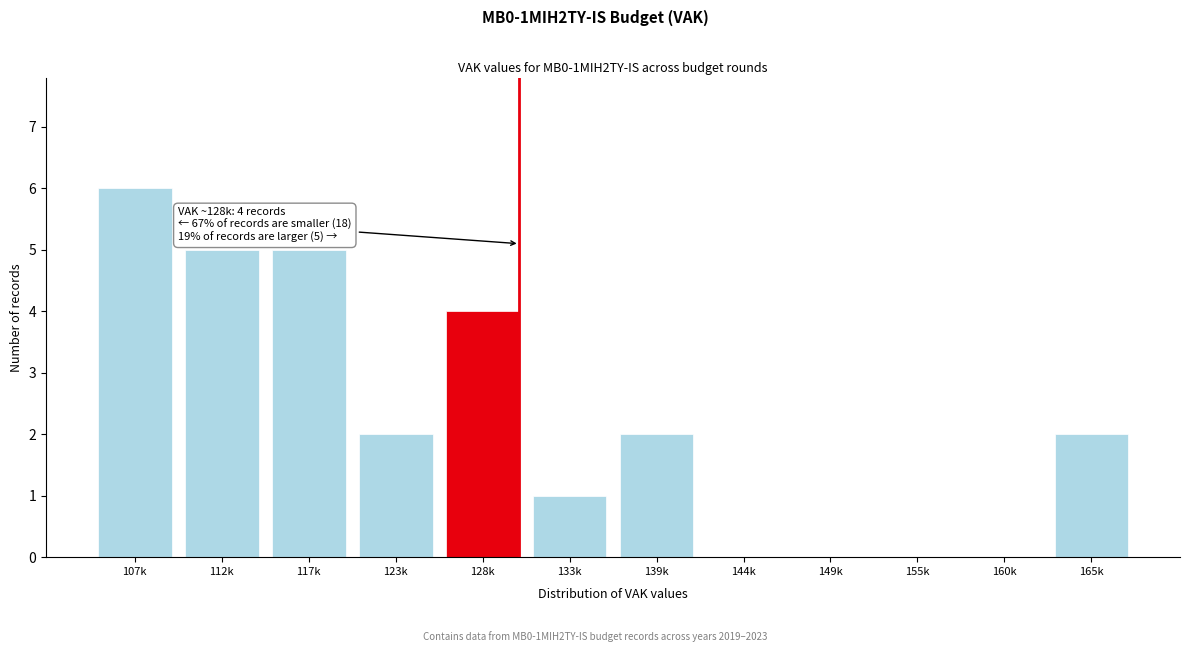

Reading left to right, what are all the values shown in this chart?

107k=6	112k=5	117k=5	123k=2	128k=4	133k=1	139k=2	144k=0	149k=0	155k=0	160k=0	165k=2